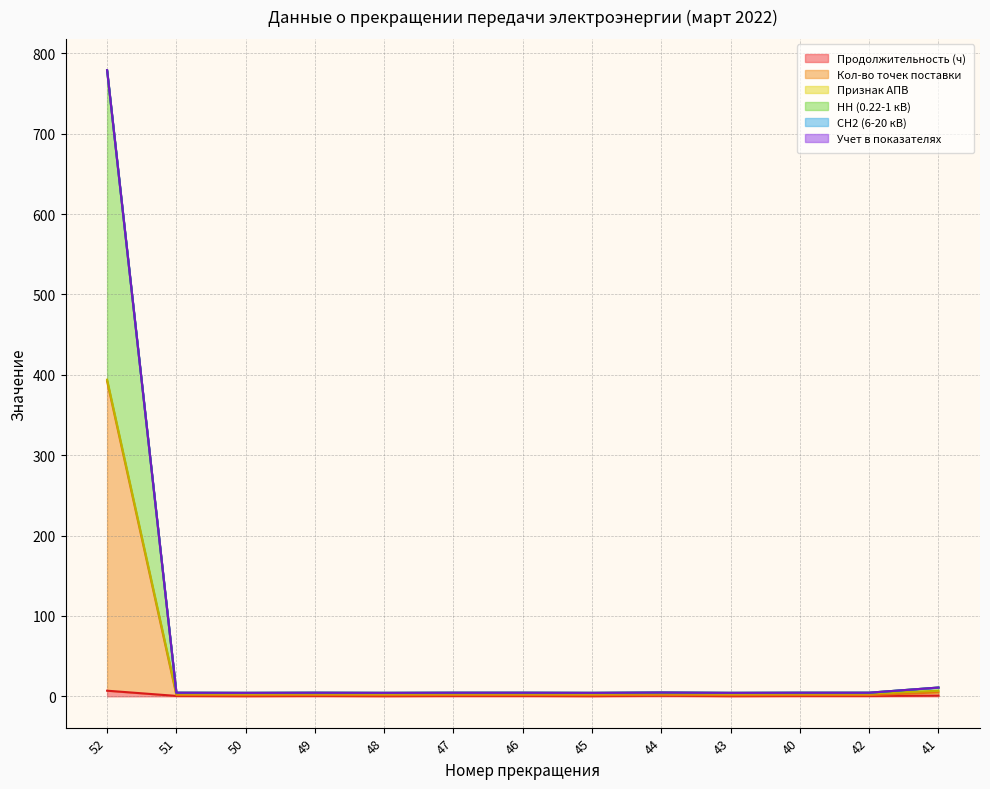

Does the chart have visible grid lines?

Yes